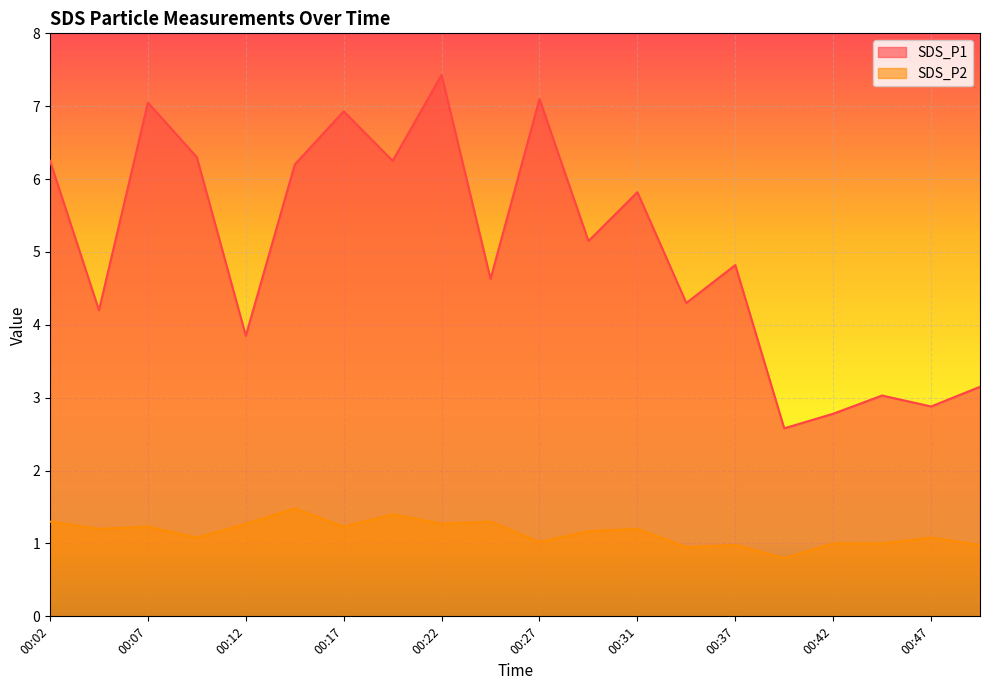

The value of SDS_P1 at 00:49 is 3.1. True or false?

True